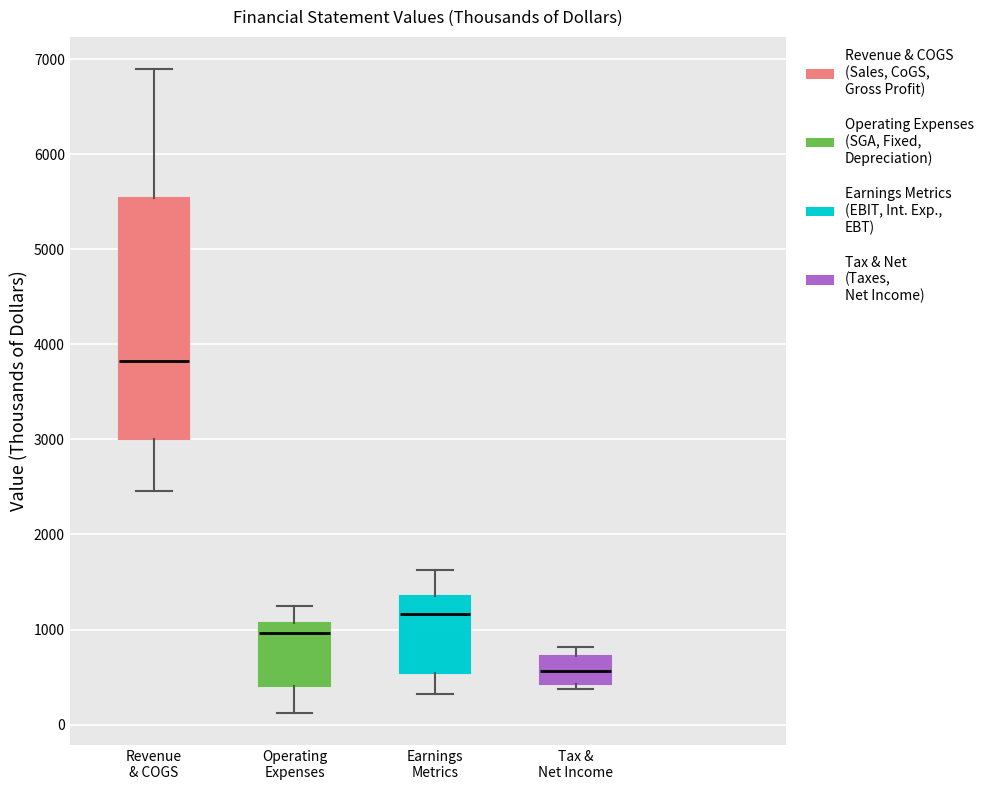

Where does the upper whisker of the box for Operating Expenses end on the y-axis? The values are not printed on the chart, so give them approximately, as read against the axis.

1300